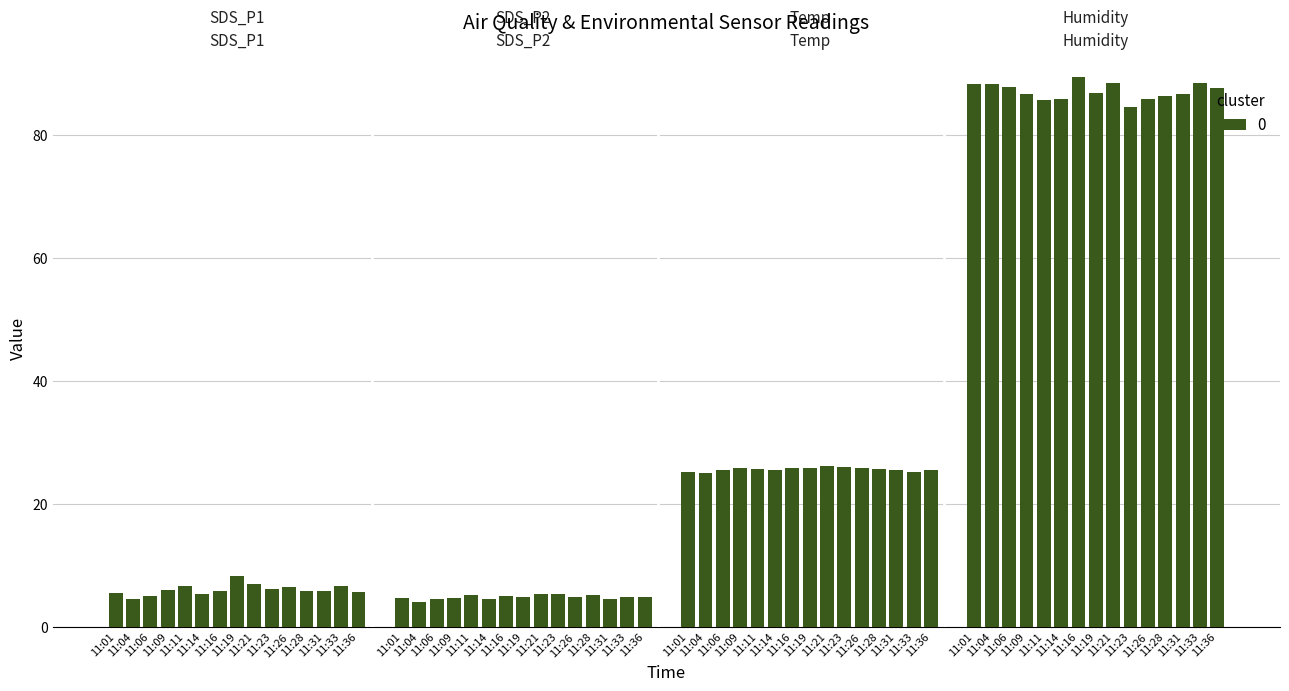

Which series has the widest spread of values?

Humidity